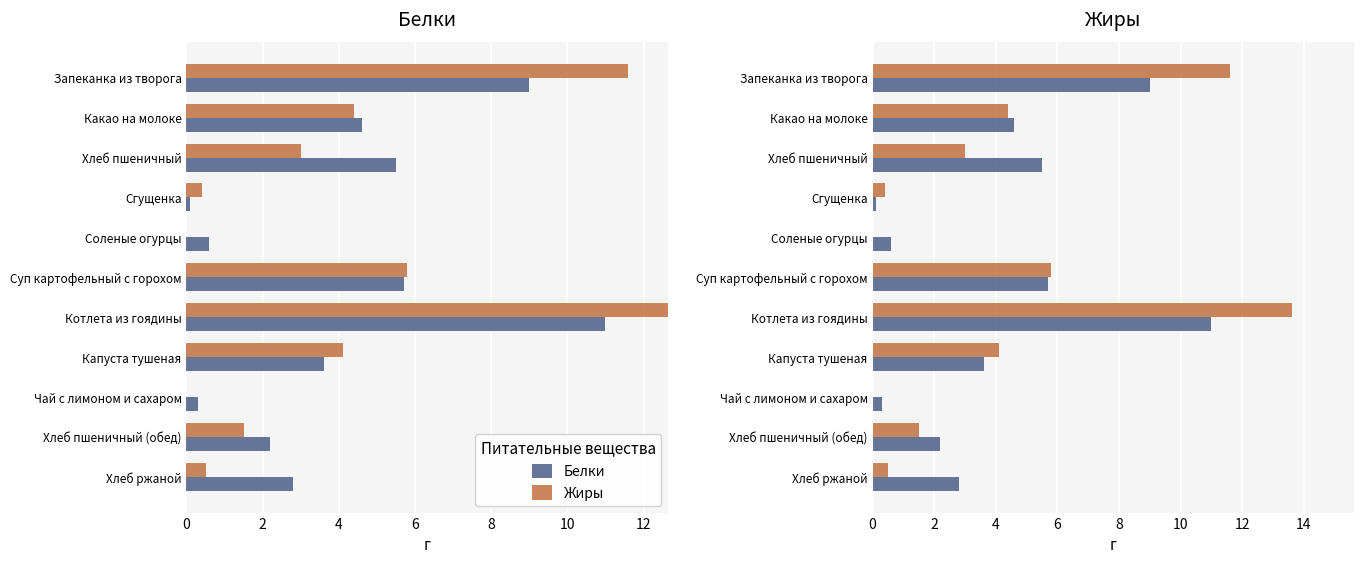

What is the sum of all Белки values?

45.4